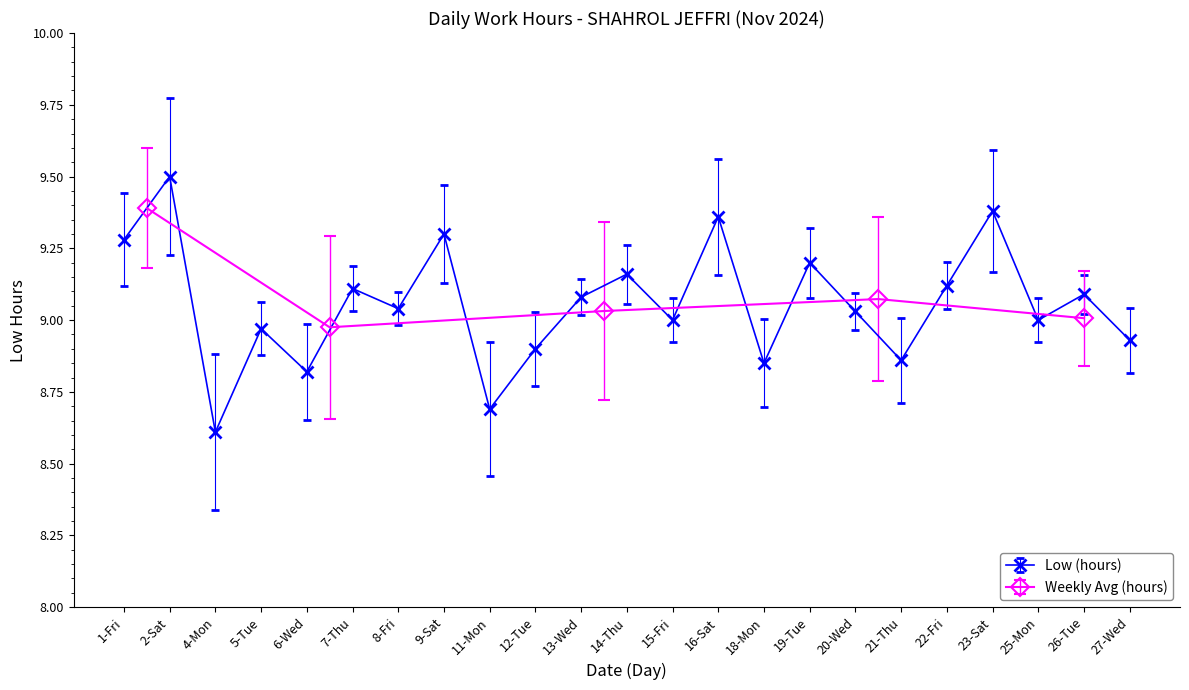

Reading right to left, list all the values displayed in this chart.

8.9	9.1	9.0	9.4	9.1	8.9	9.0	9.2	8.8	9.4	9.0	9.2	9.1	8.9	8.7	9.3	9.0	9.1	8.8	9.0	8.6	9.5	9.3